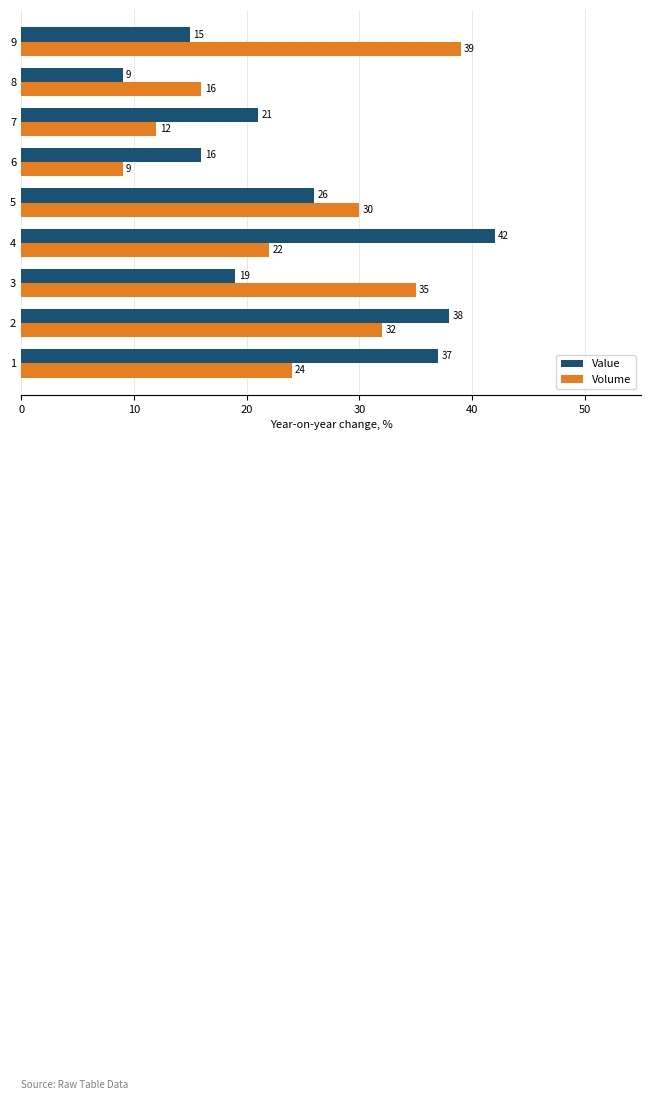

At which category is the sum across all series the highest?

2